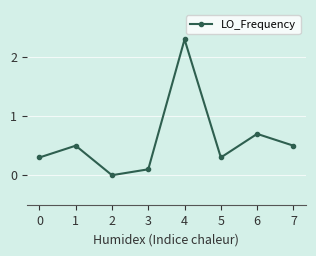

How many lines are shown in the chart?

1